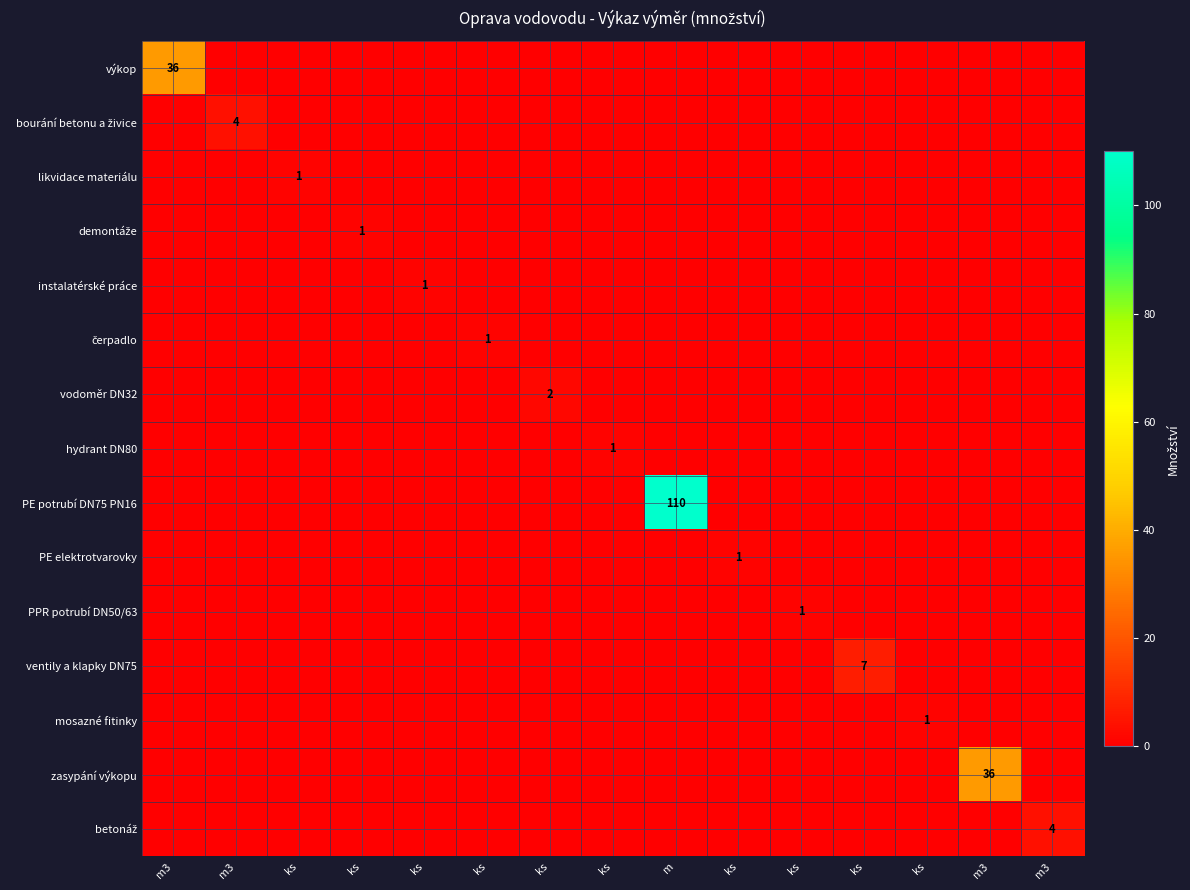

How many distinct data groups are displayed?

15